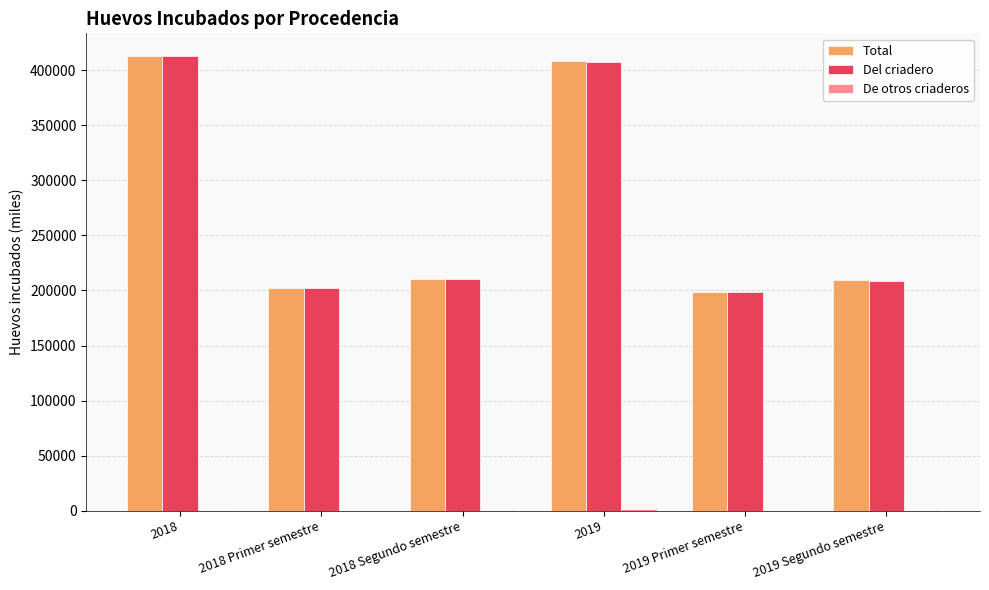

What is the total value across all series at 2019 Segundo semestre?

418834